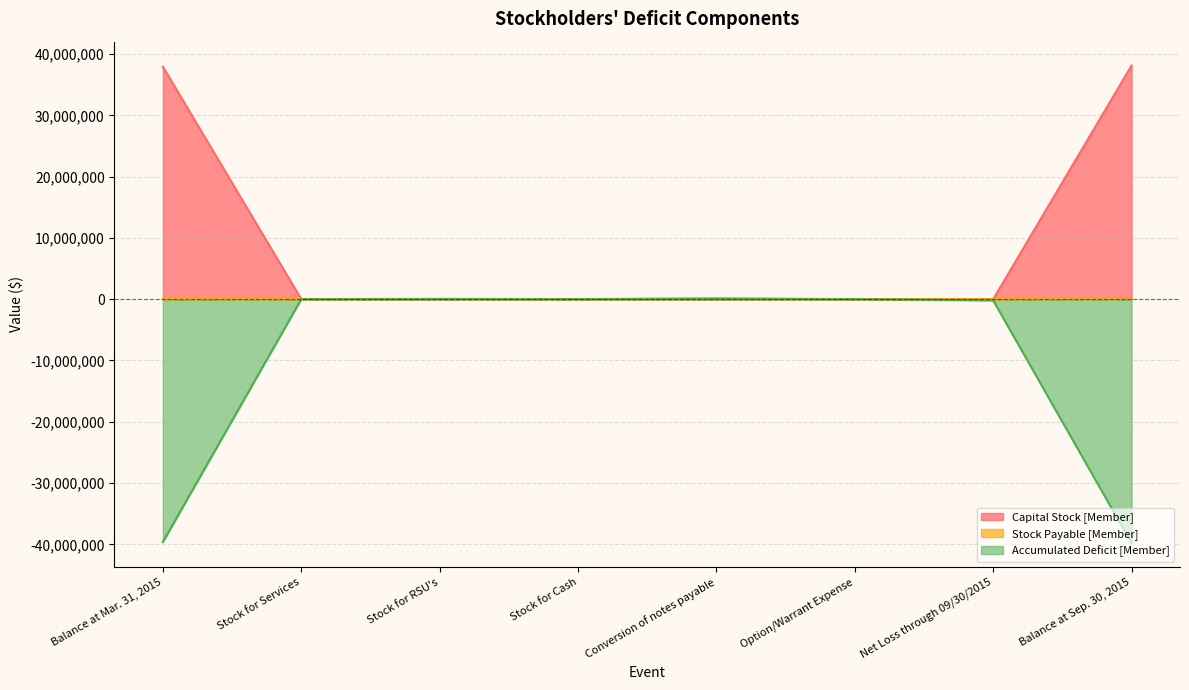

Where is the first local maximum for Stock Payable [Member]?

Stock for RSU's